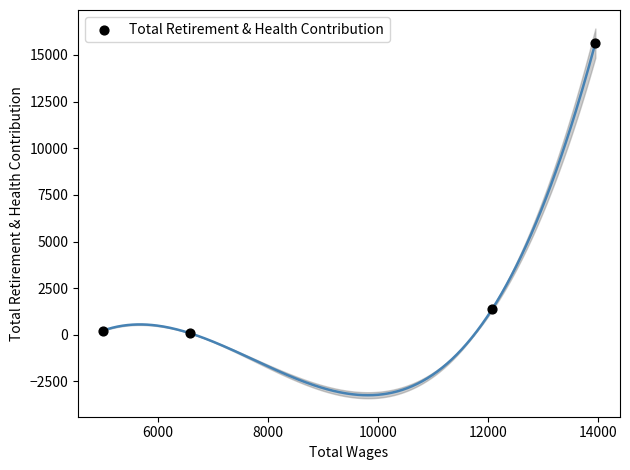

What is the average X value?

9403